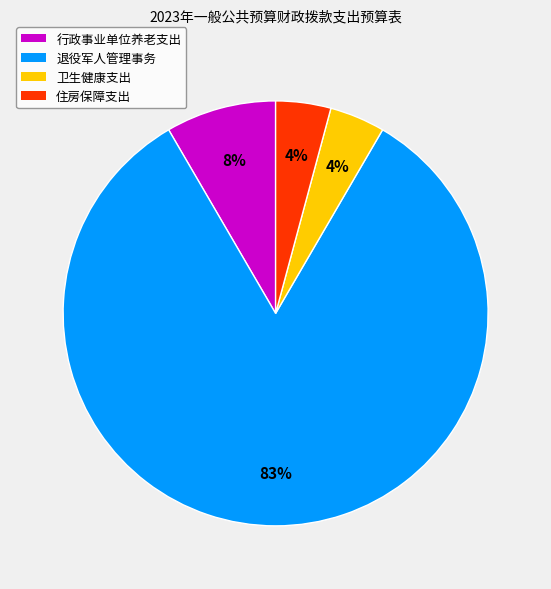

Is the sum of 卫生健康支出 and 行政事业单位养老支出 greater than half?

No